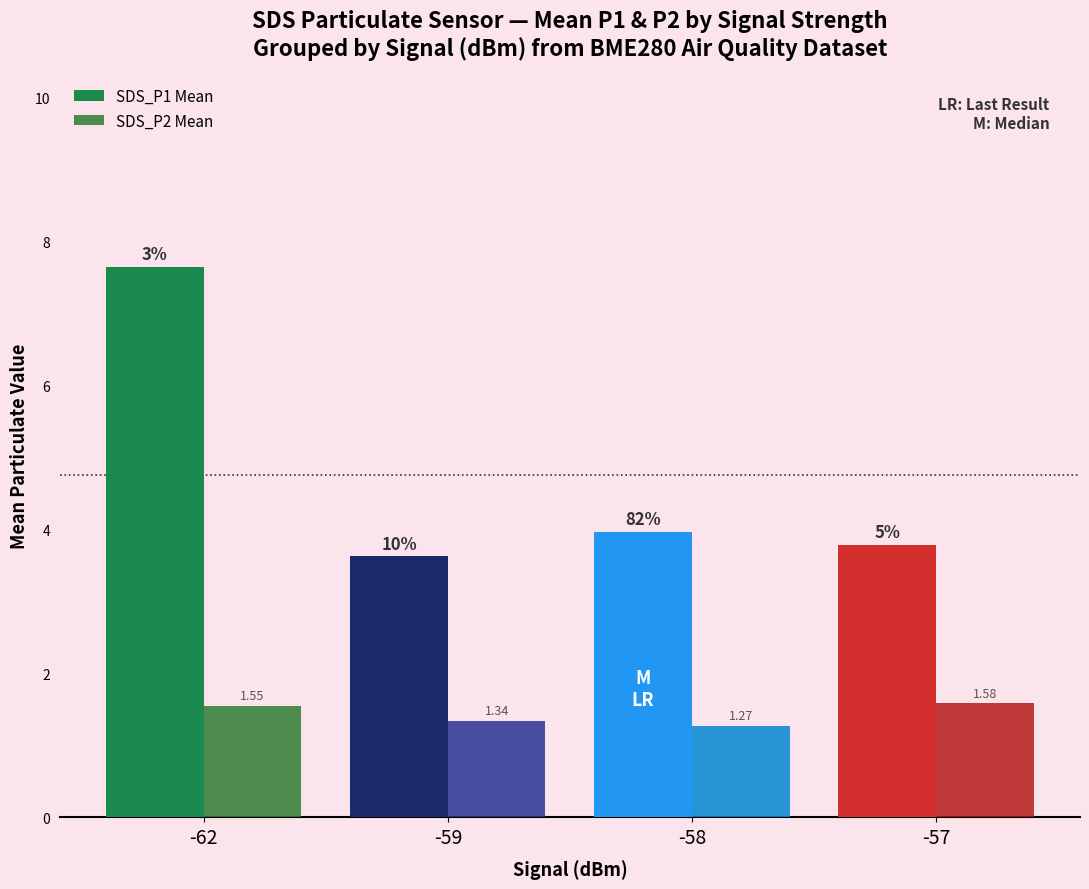

Between -59 and -58, which series saw the biggest shift?

SDS_P1 Mean